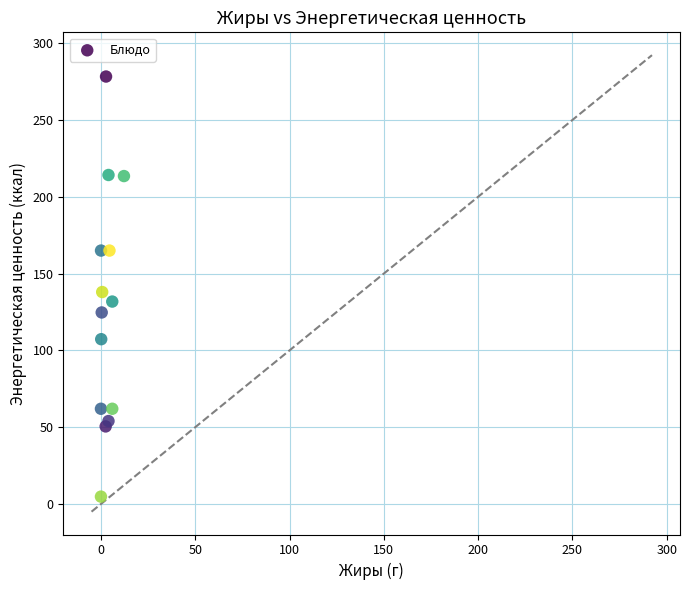

What is the range of Y values (max minus min)?

273.5